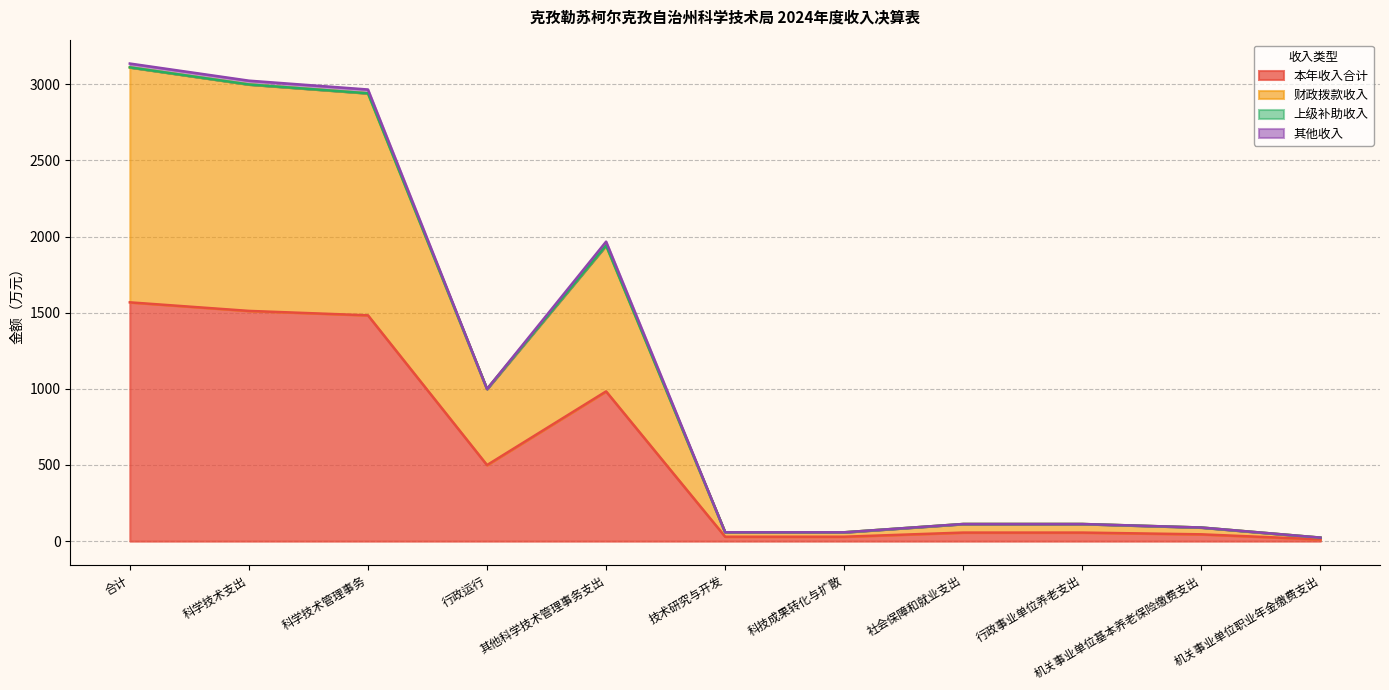

At which category is the sum across all series the highest?

合计